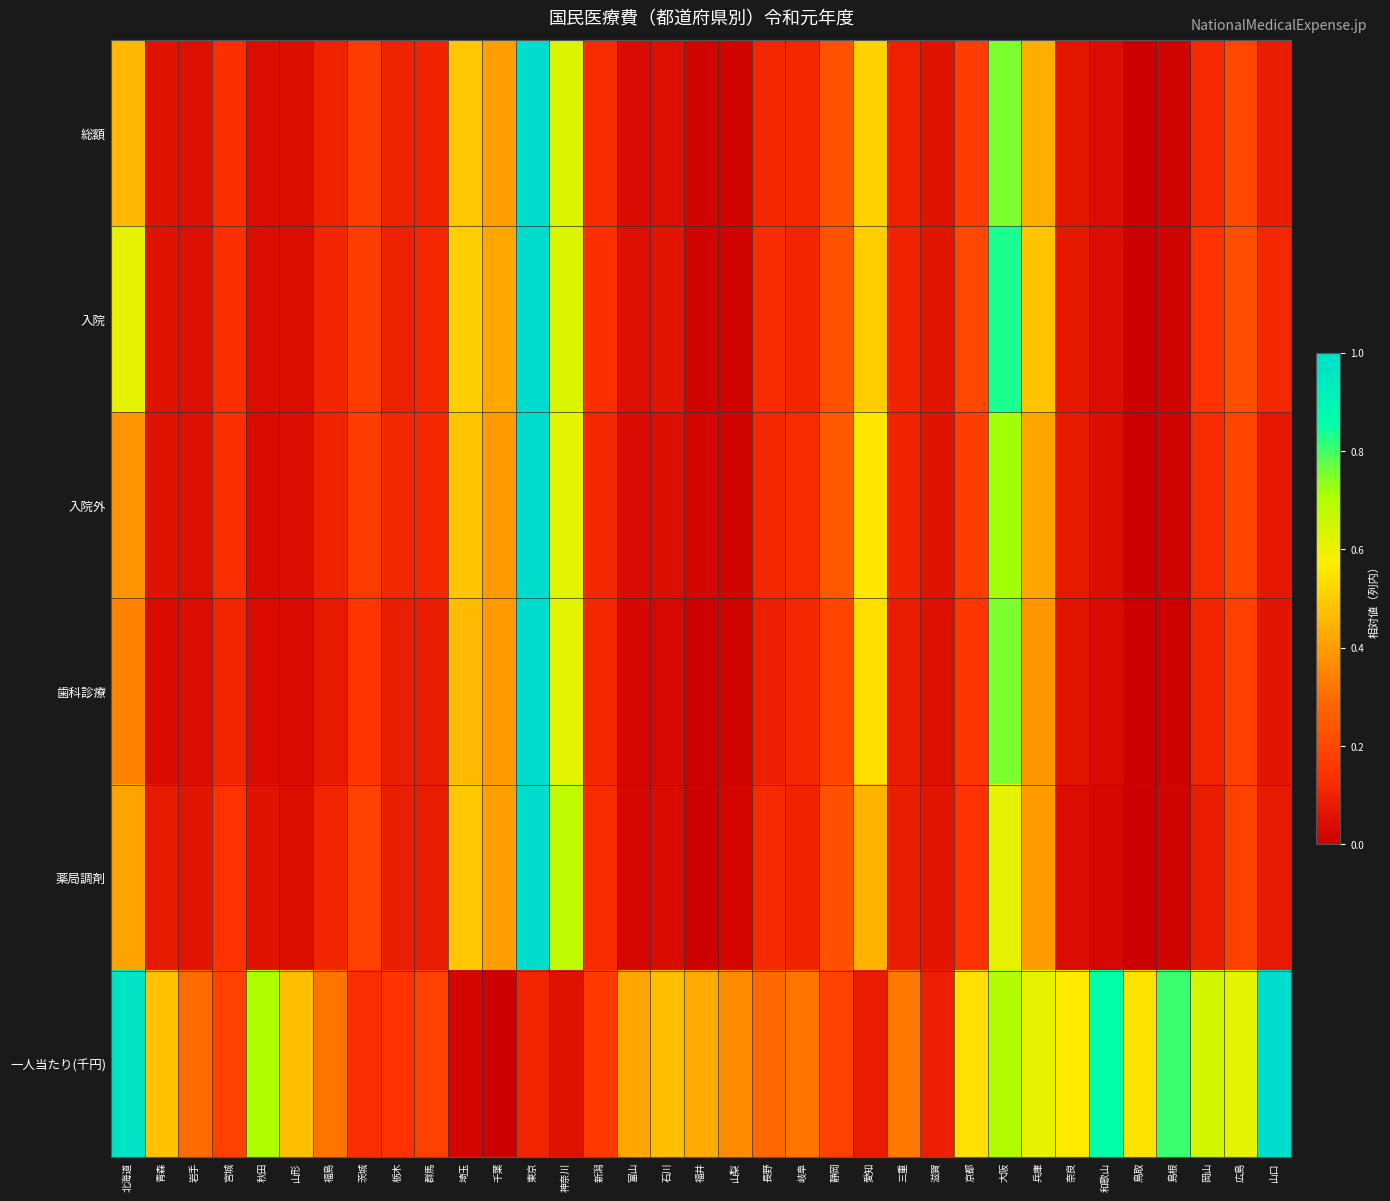

What is the difference between the highest and lowest values at 島根?

0.8